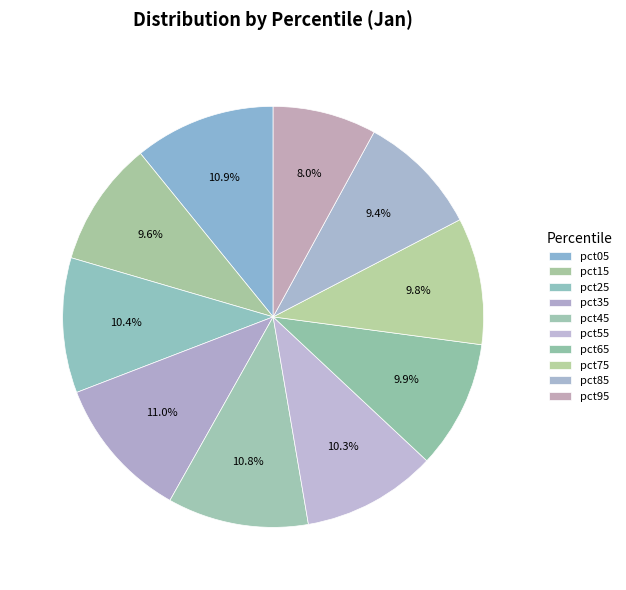

Is it true that pct45 is 21% of the pie?

False